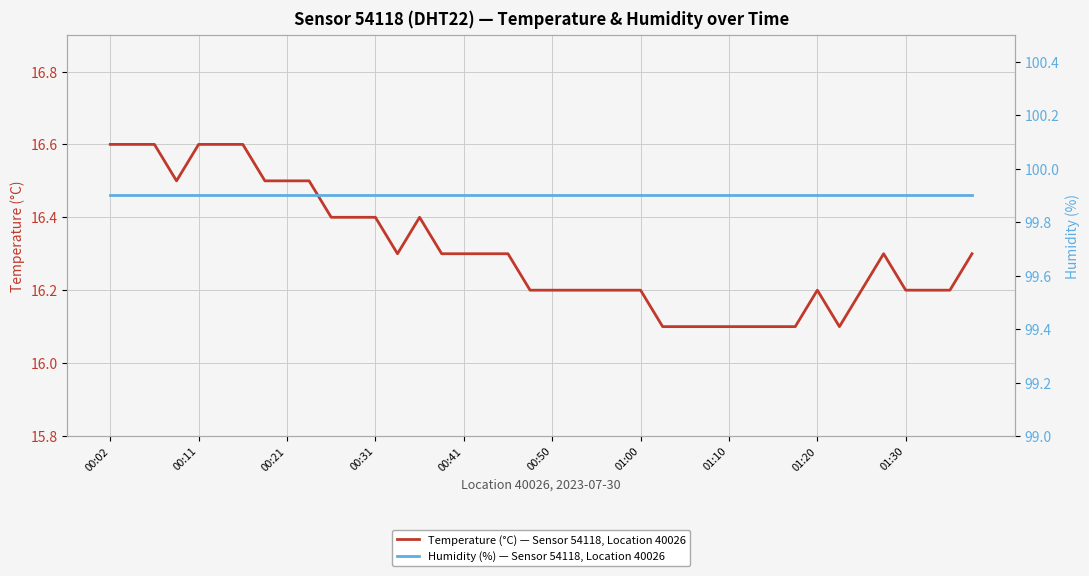

What is the average value of the Temperature (°C) — Sensor 54118, Location 40026 series?

16.3